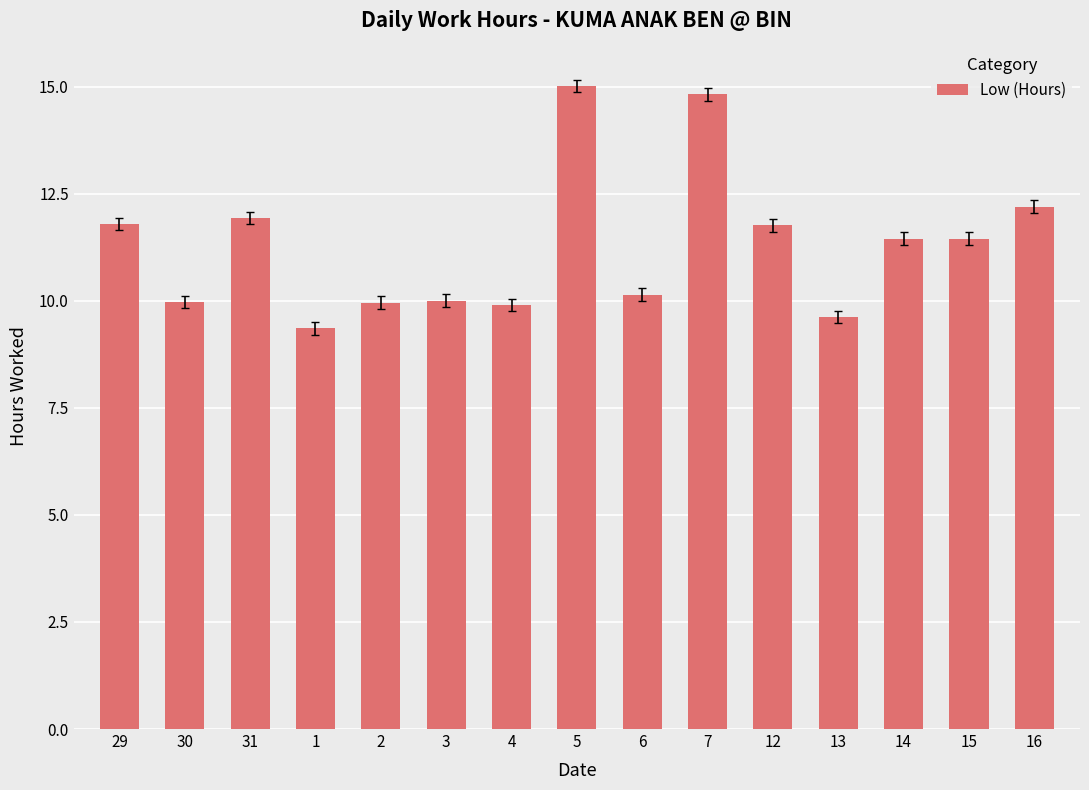

True or false: the data shows 14.8 at 7.

True